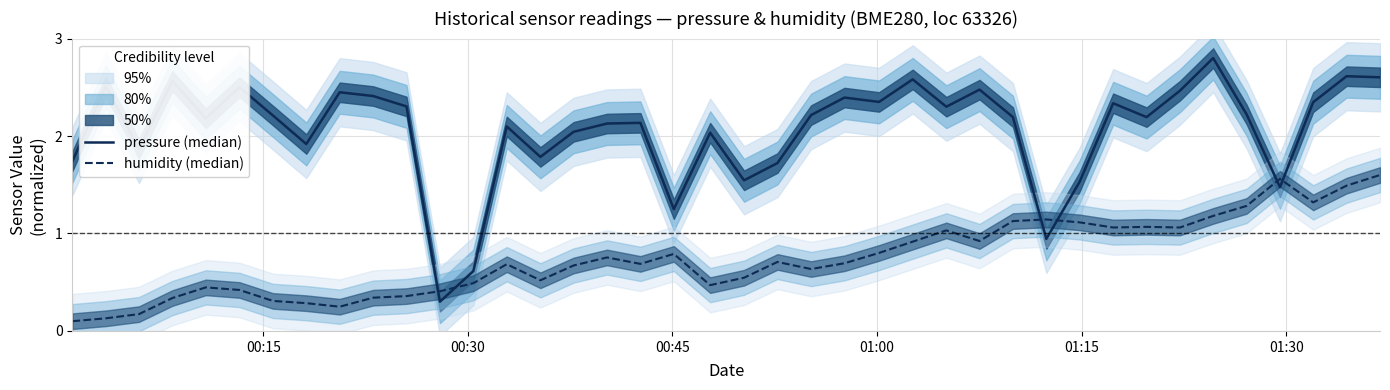

Which series has the largest total across all categories?

pressure (median)